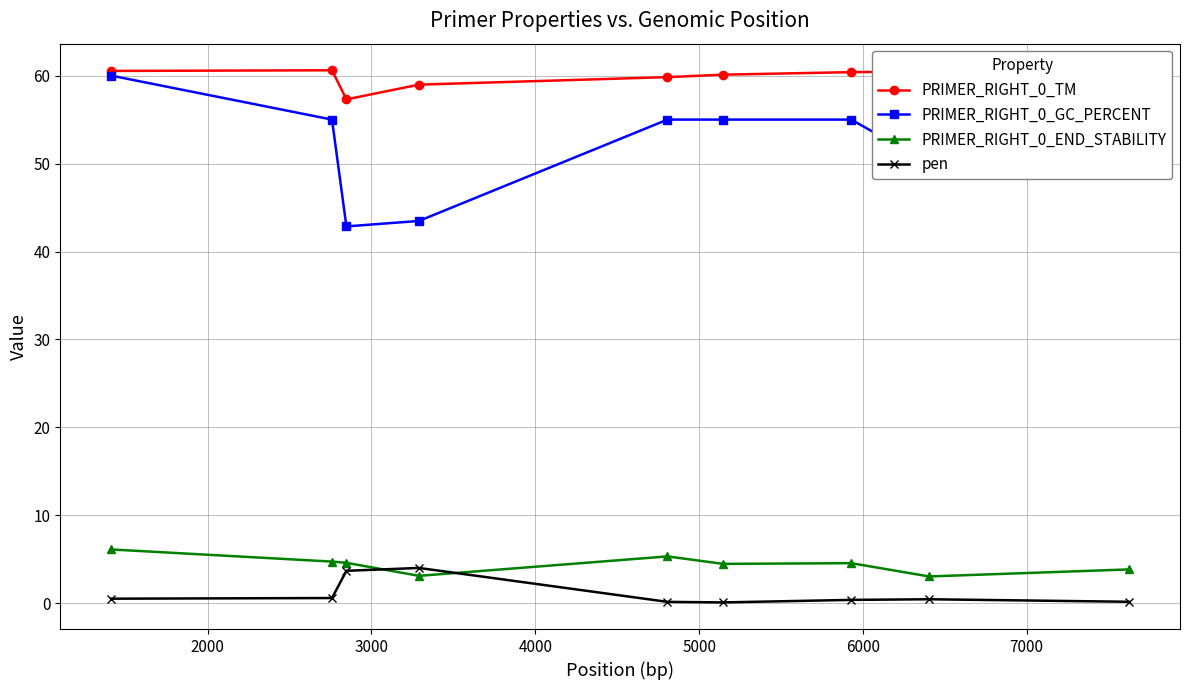

True or false: PRIMER_RIGHT_0_END_STABILITY and PRIMER_RIGHT_0_TM cross at least once.

False